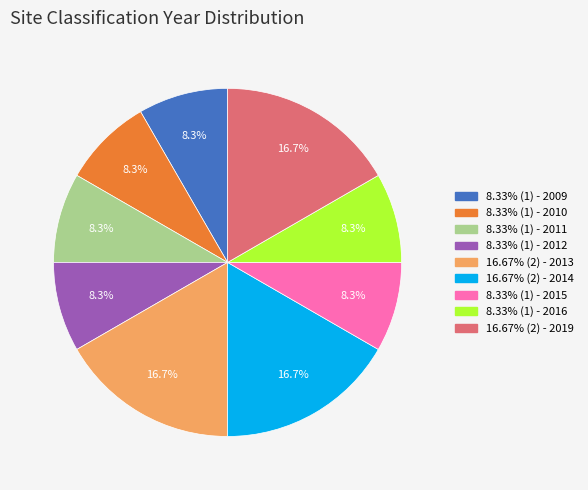

To the nearest percent, what is the difference between the largest and smallest slice percentages?

8%